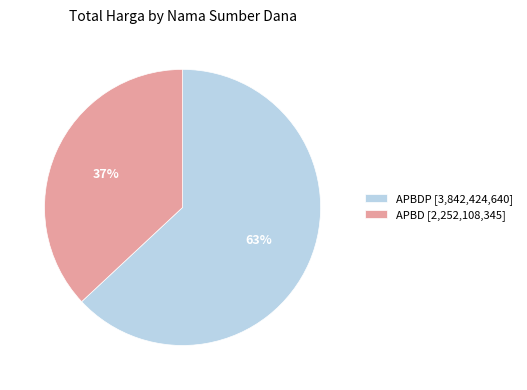

The APBDP [3,842,424,640] slice represents 72% of the pie. True or false?

False